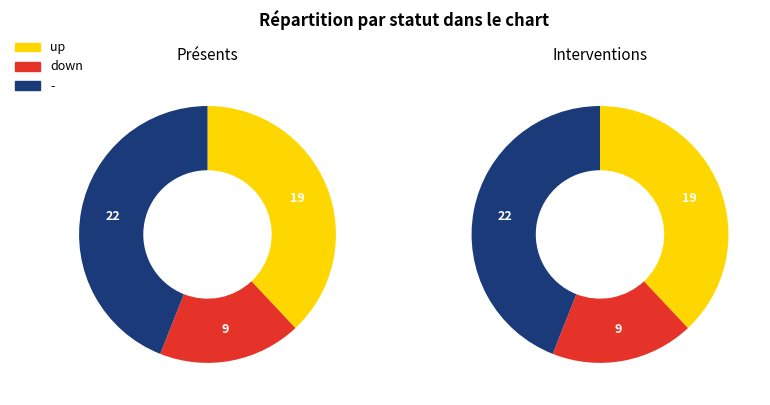

Combined, what portion of the pie is down and -?

62.0%